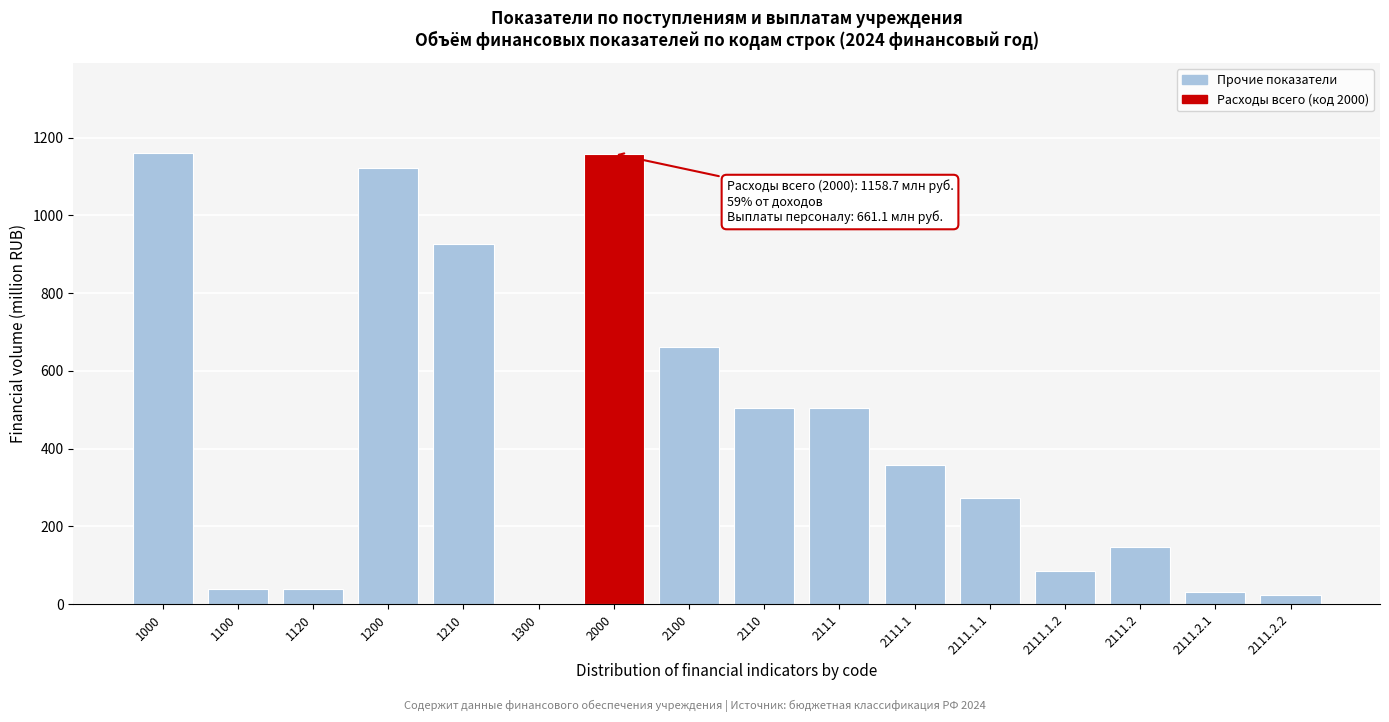

The value at 2111.2 is 229.3. True or false?

False